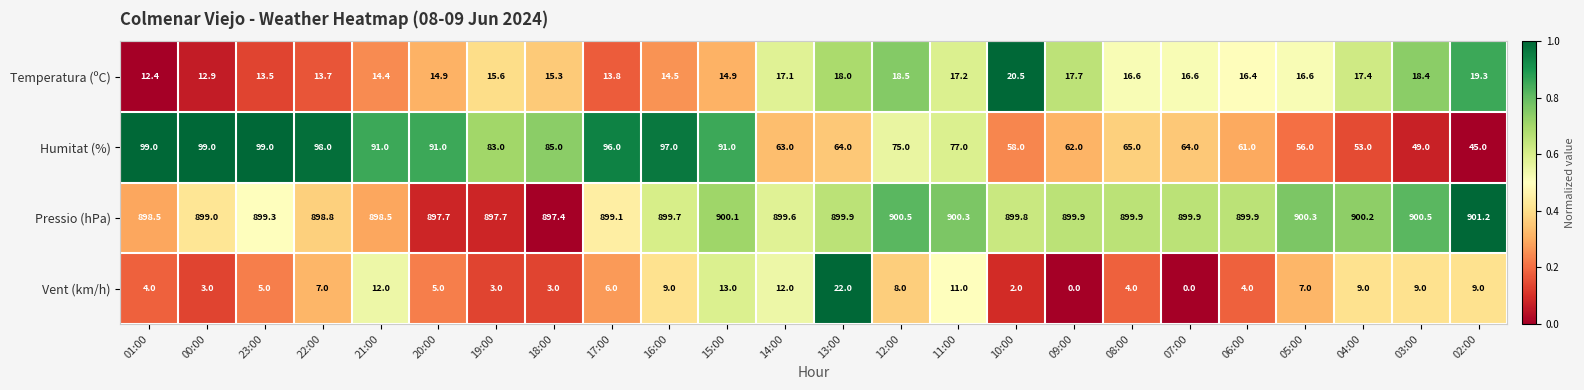

Rank the series by their maximum value, from lowest to highest.

Temperatura (ºC), Vent (km/h), Humitat (%), Pressio (hPa)